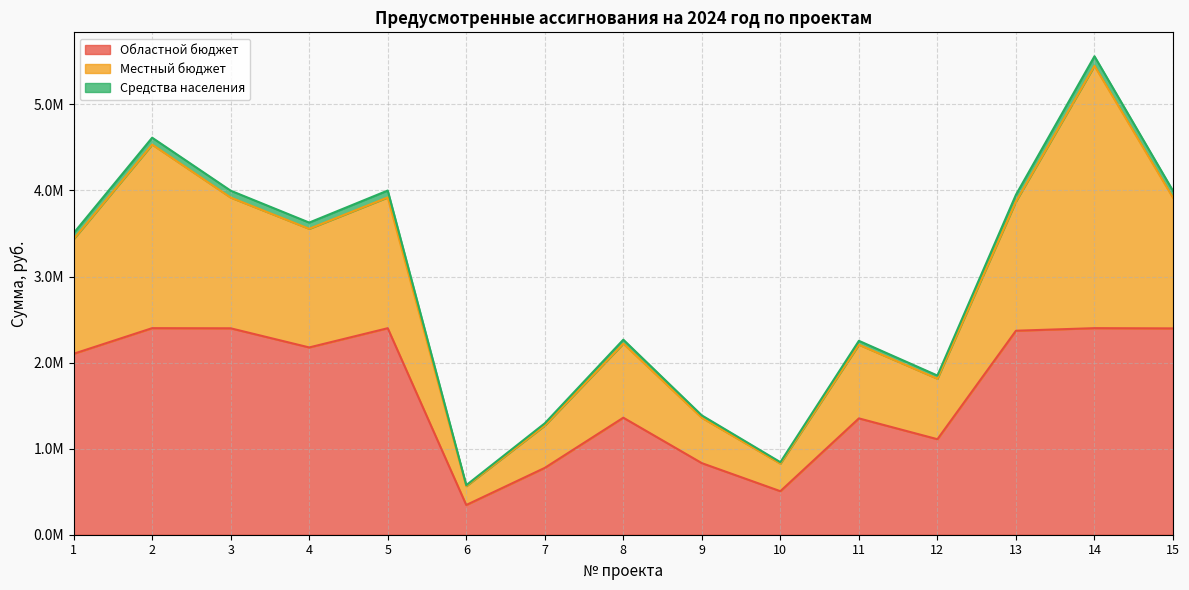

What is the average value of the Областной бюджет series?

1661586.3